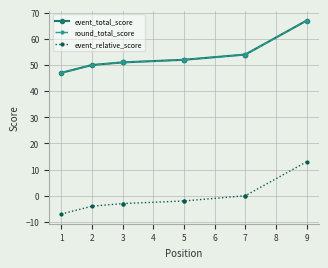

Between 3 and 9, which is larger?

9